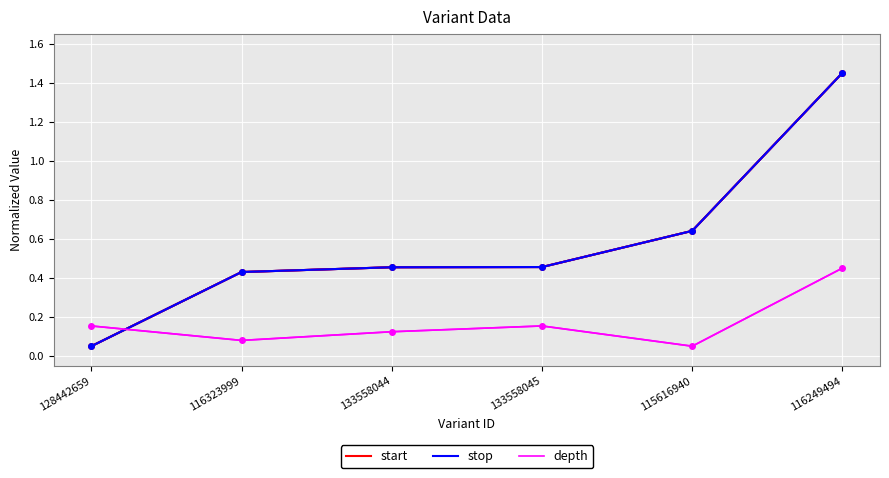

Is this an area chart (filled region under the line)?

No